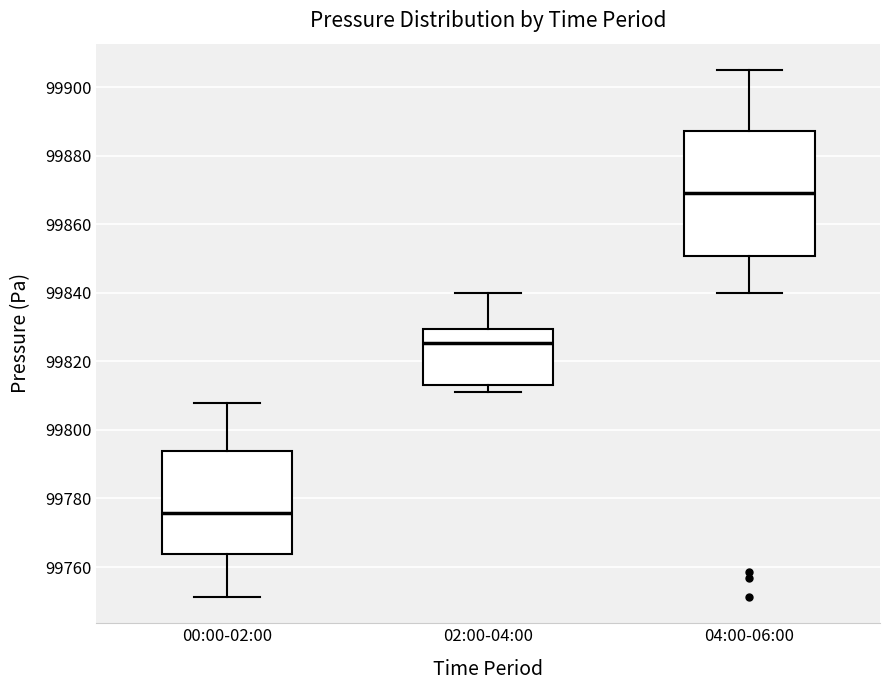

Where is the lower edge of the box for 04:00-06:00 on the y-axis? The values are not printed on the chart, so give them approximately, as read against the axis.

99850